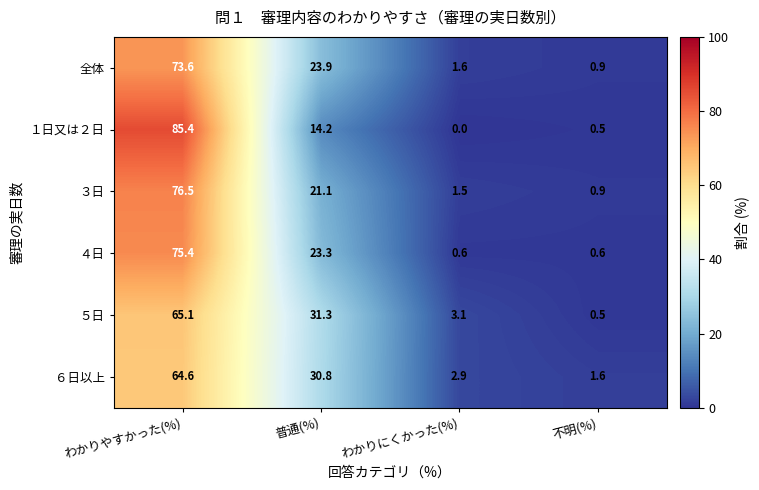

Reading left to right, list all the values displayed in this chart.

全体: わかりやすかった(%)=73.6	普通(%)=23.9	わかりにくかった(%)=1.6	不明(%)=0.9
１日又は２日: わかりやすかった(%)=85.4	普通(%)=14.2	わかりにくかった(%)=0.0	不明(%)=0.5
３日: わかりやすかった(%)=76.5	普通(%)=21.1	わかりにくかった(%)=1.5	不明(%)=0.9
４日: わかりやすかった(%)=75.4	普通(%)=23.3	わかりにくかった(%)=0.6	不明(%)=0.6
５日: わかりやすかった(%)=65.1	普通(%)=31.3	わかりにくかった(%)=3.1	不明(%)=0.5
６日以上: わかりやすかった(%)=64.6	普通(%)=30.8	わかりにくかった(%)=2.9	不明(%)=1.6